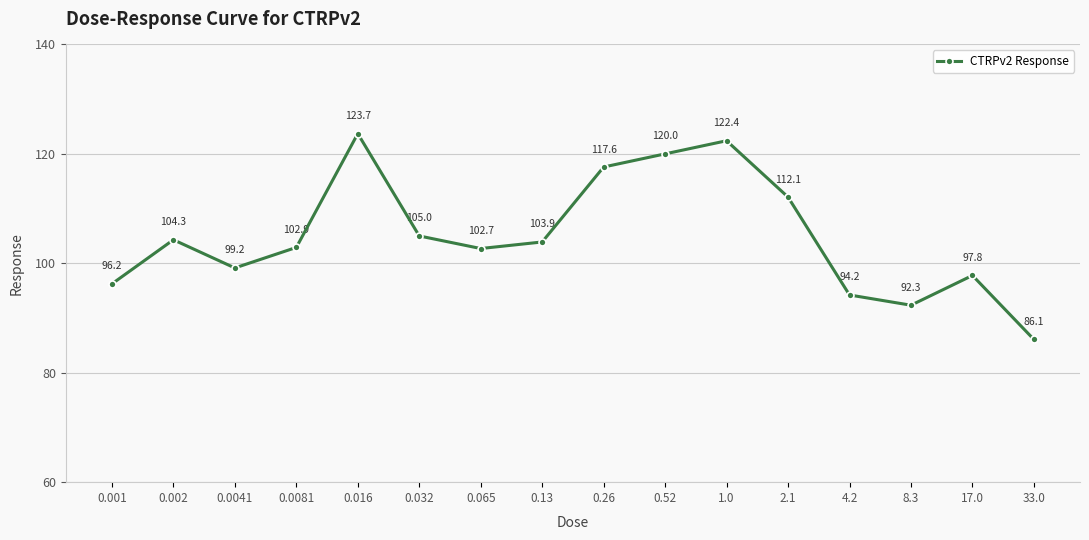

What is the approximate value at 2.1?

112.1